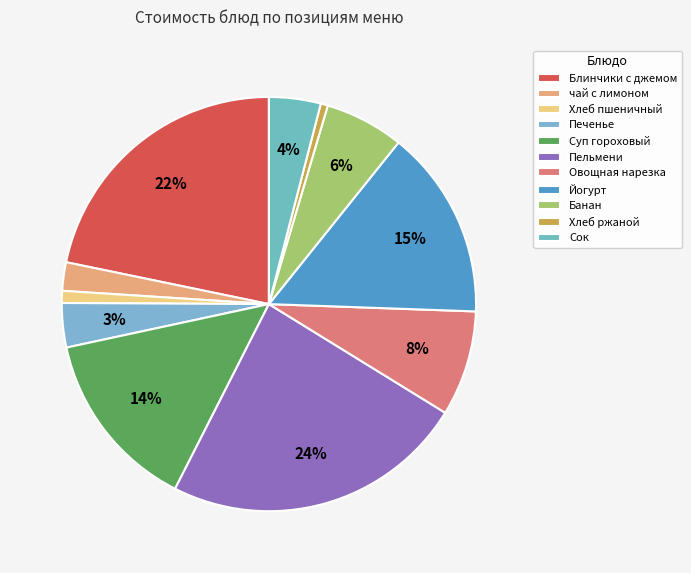

To the nearest percent, what portion does Йогурт represent?

15%